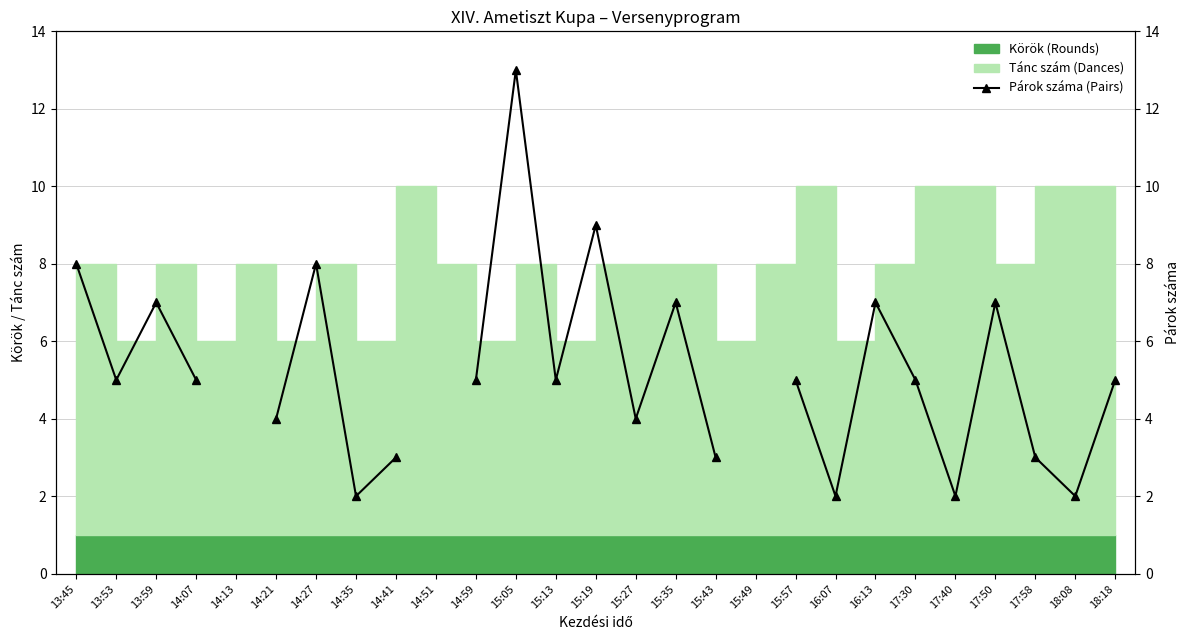

At which label is the value closest to 7?

13:59